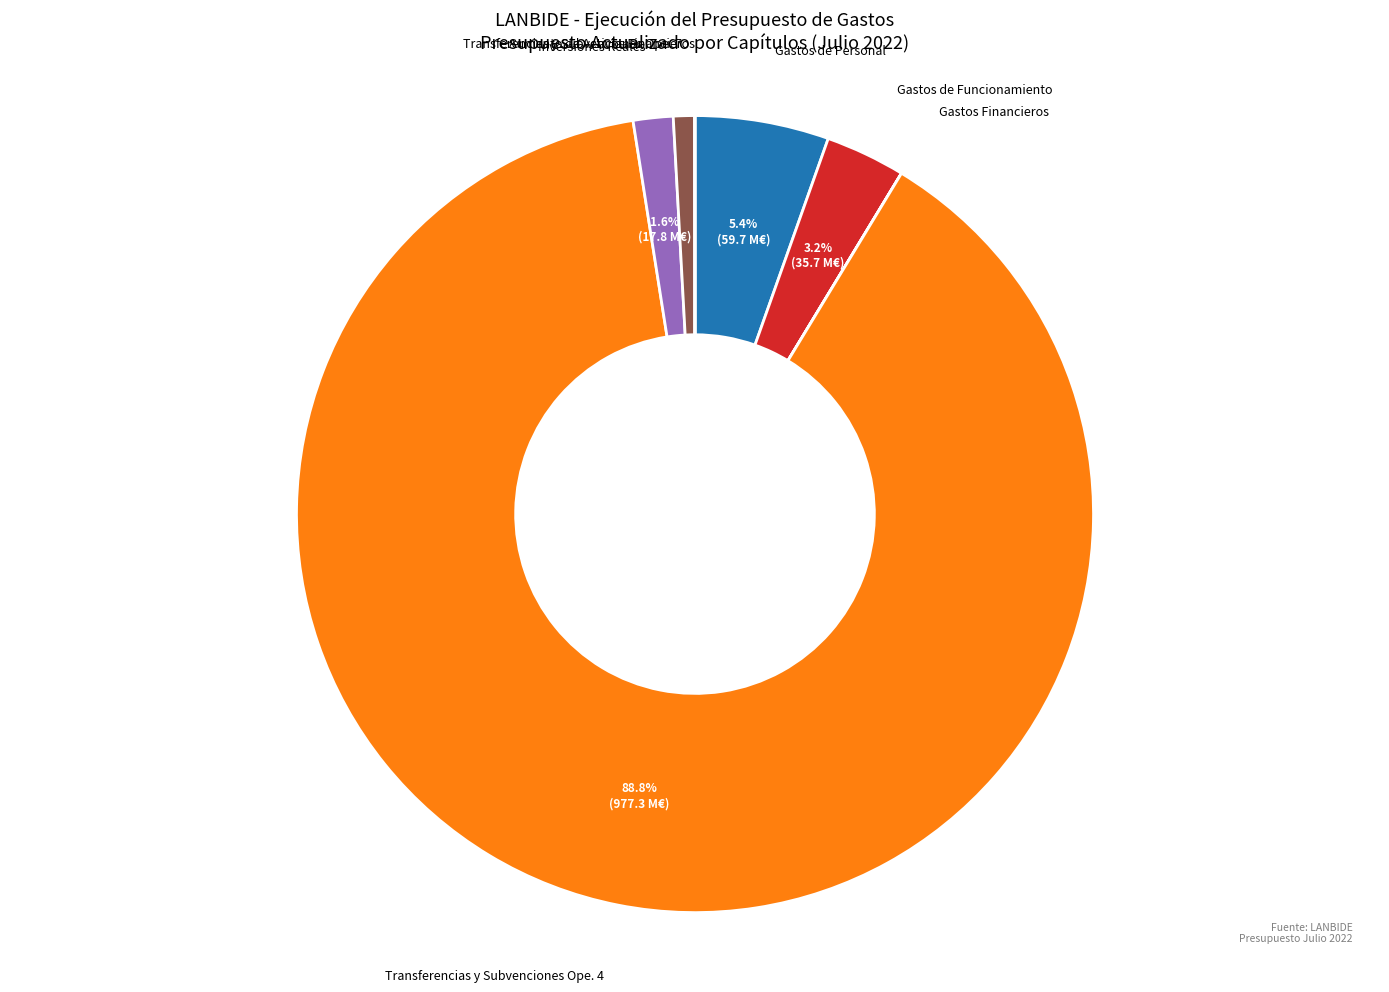

To the nearest percent, what is the combined percentage of Gastos de Personal and Transferencias y Subvenciones Ope. 7?

6%